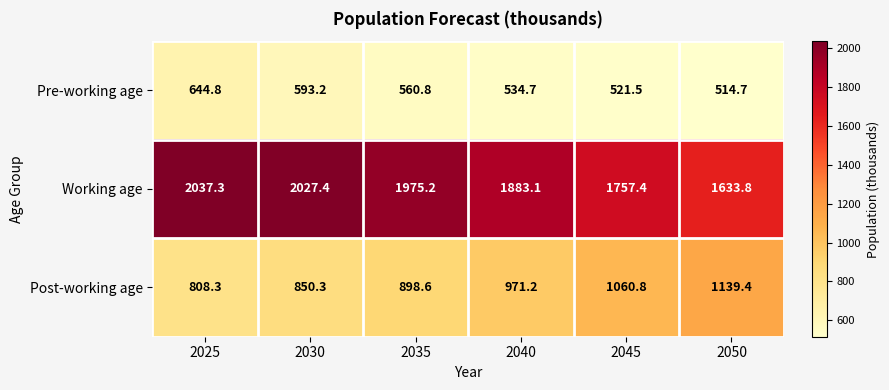

Reading left to right, extract all data points from this chart.

Pre-working age: 2025=644.8	2030=593.2	2035=560.8	2040=534.7	2045=521.5	2050=514.7
Working age: 2025=2037.3	2030=2027.4	2035=1975.2	2040=1883.1	2045=1757.4	2050=1633.8
Post-working age: 2025=808.3	2030=850.3	2035=898.6	2040=971.2	2045=1060.8	2050=1139.4